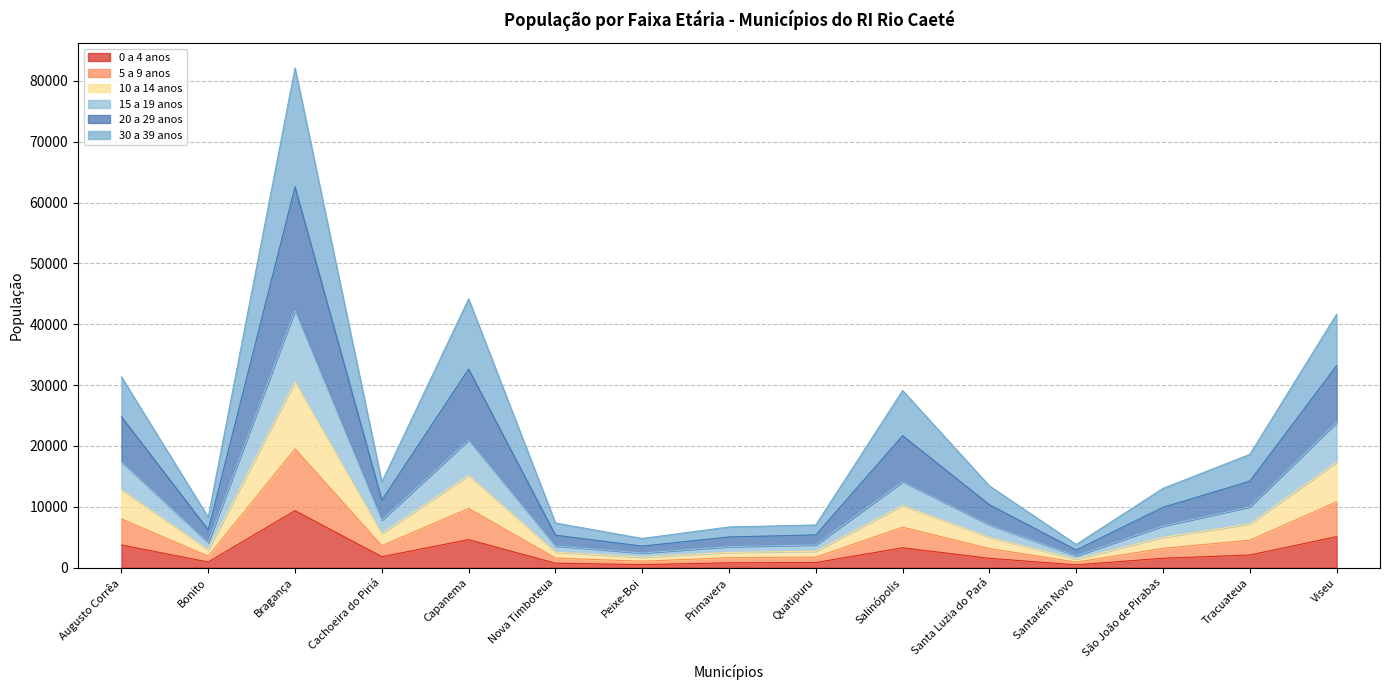

Between Bragança and Santa Luzia do Pará, which is larger?

Bragança